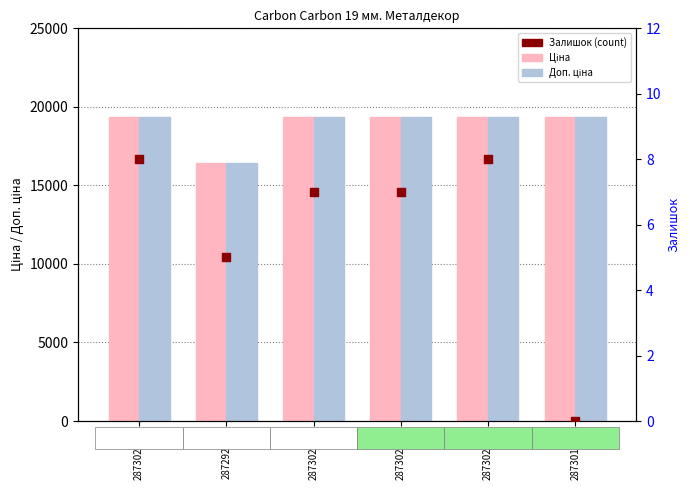

Which series has the largest Y range (max minus min)?

Ціна